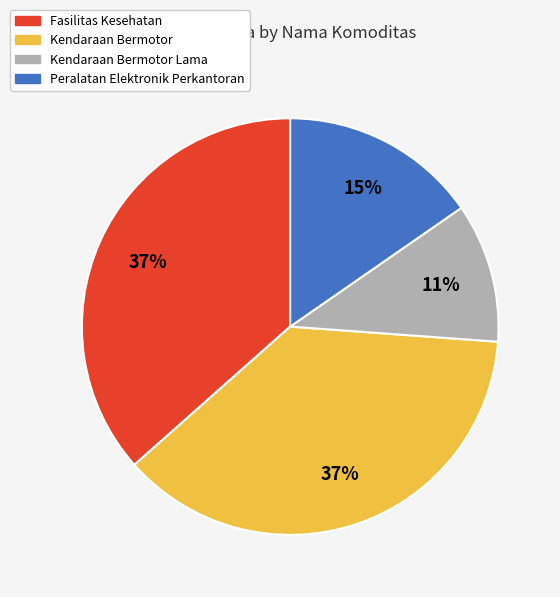

Which category has the smallest portion of the pie?

Kendaraan Bermotor Lama